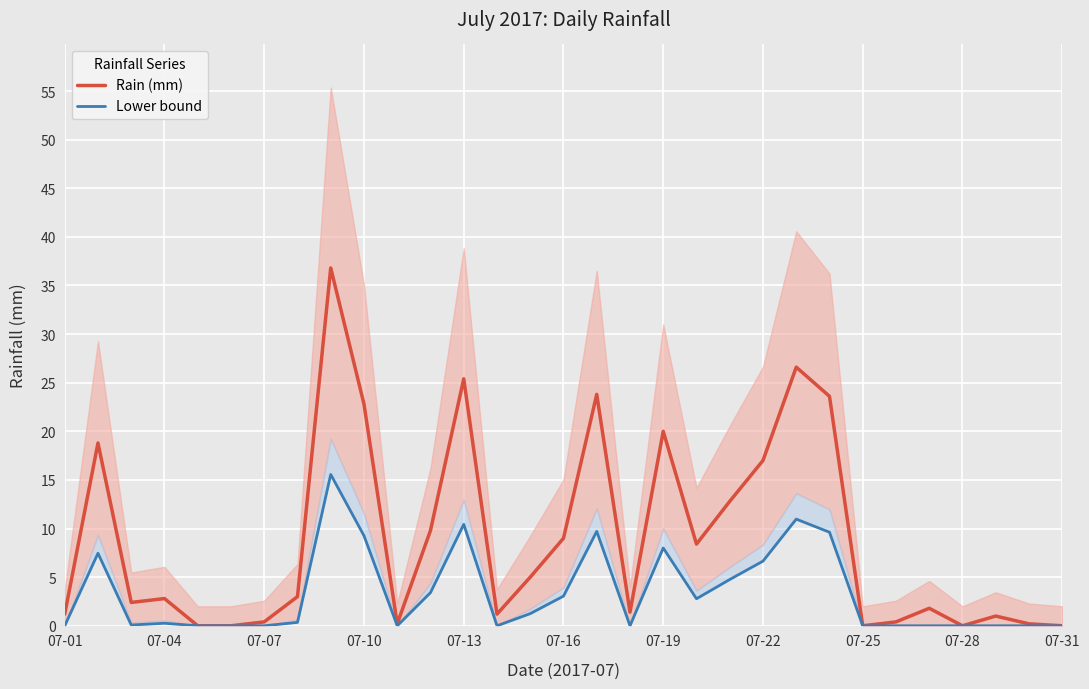

At how many categories does at least one series exceed 8?

13